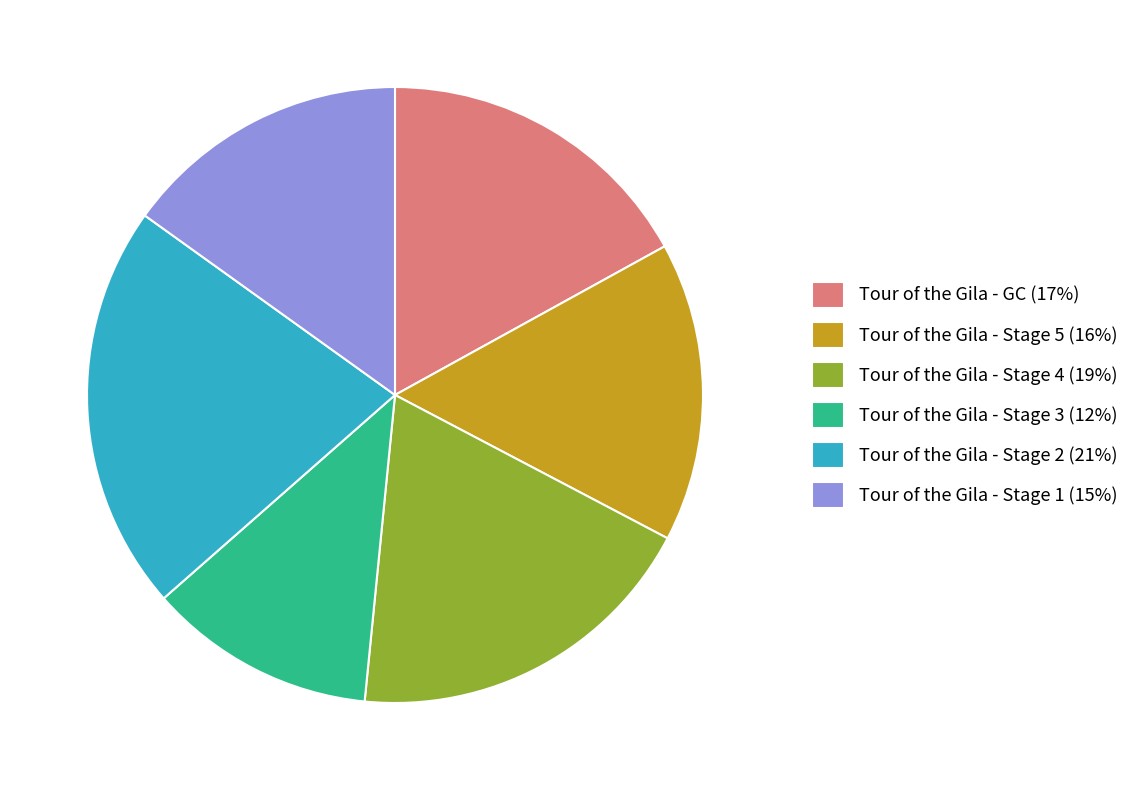

The Tour of the Gila - Stage 5 slice represents 27% of the pie. True or false?

False